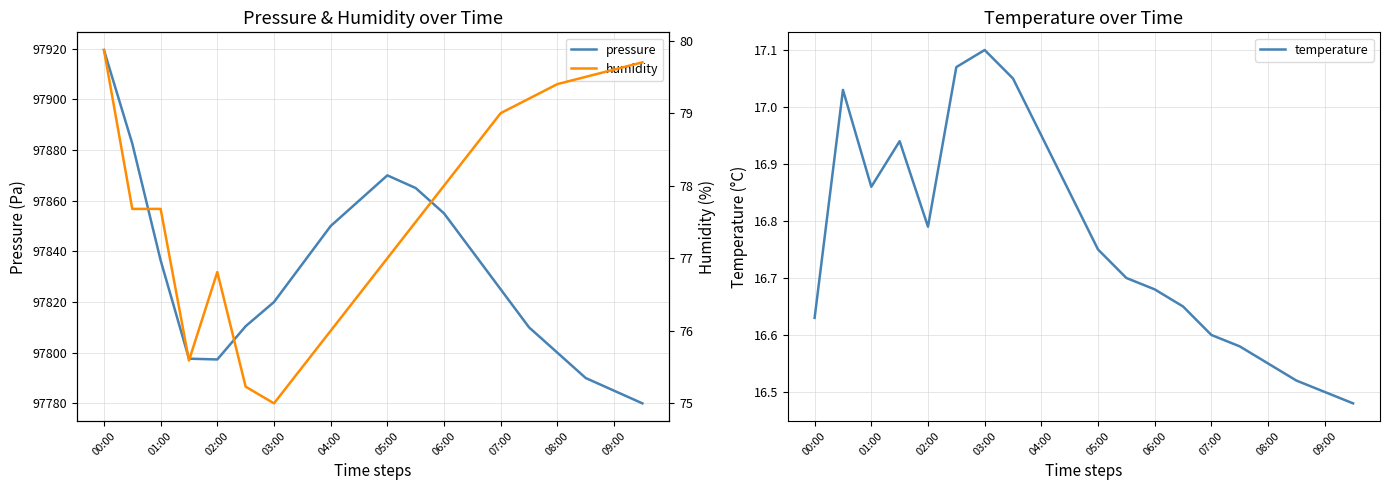

At which label does pressure reach its peak?

00:00